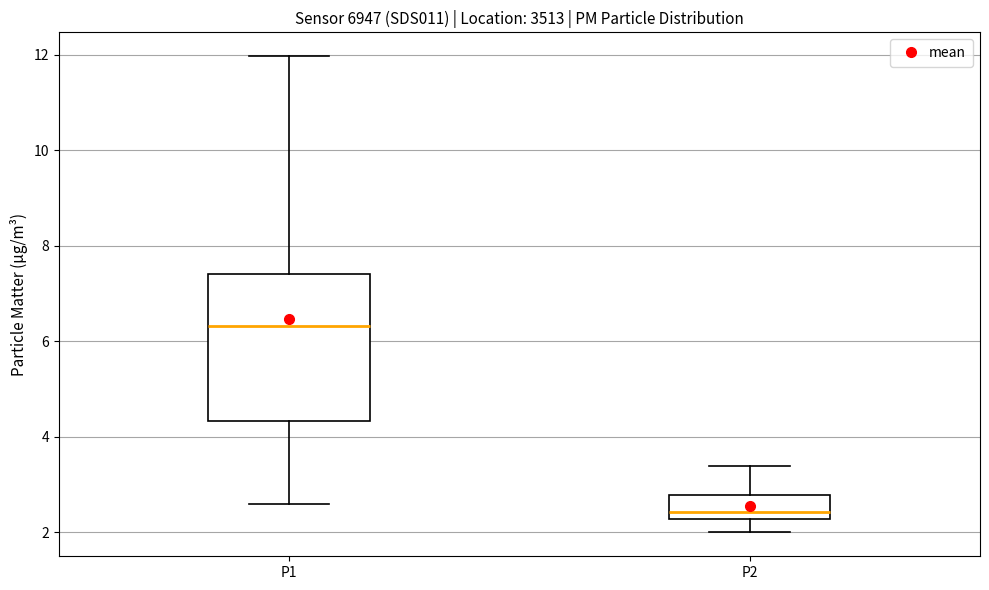

Where is the lower edge of the box for P2 on the y-axis? The values are not printed on the chart, so give them approximately, as read against the axis.

2.2